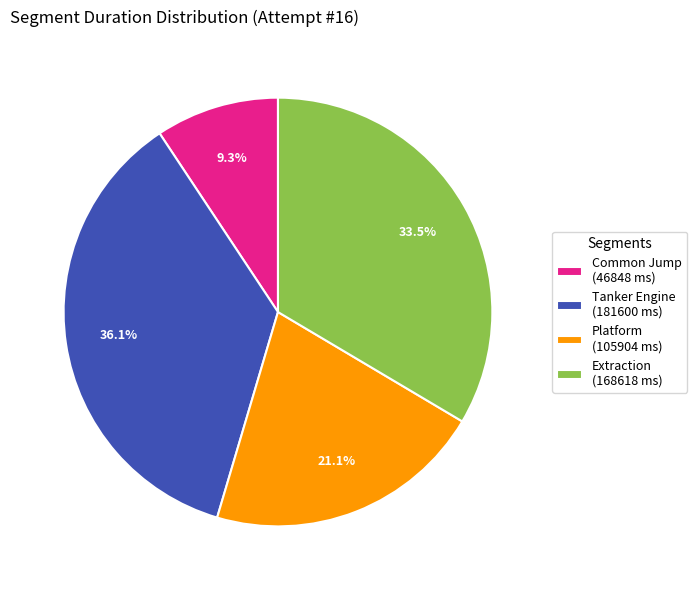

How many segments does this pie chart have?

4